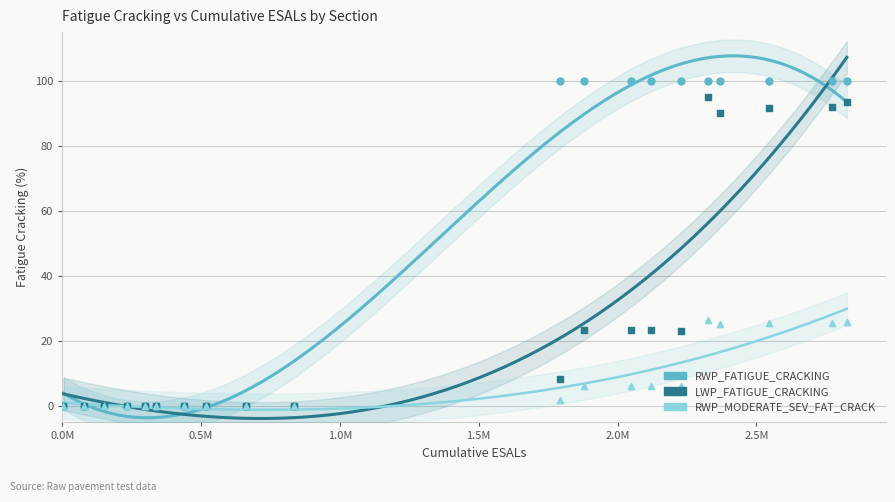

Which series reaches the minimum Y coordinate?

RWP_FATIGUE_CRACKING